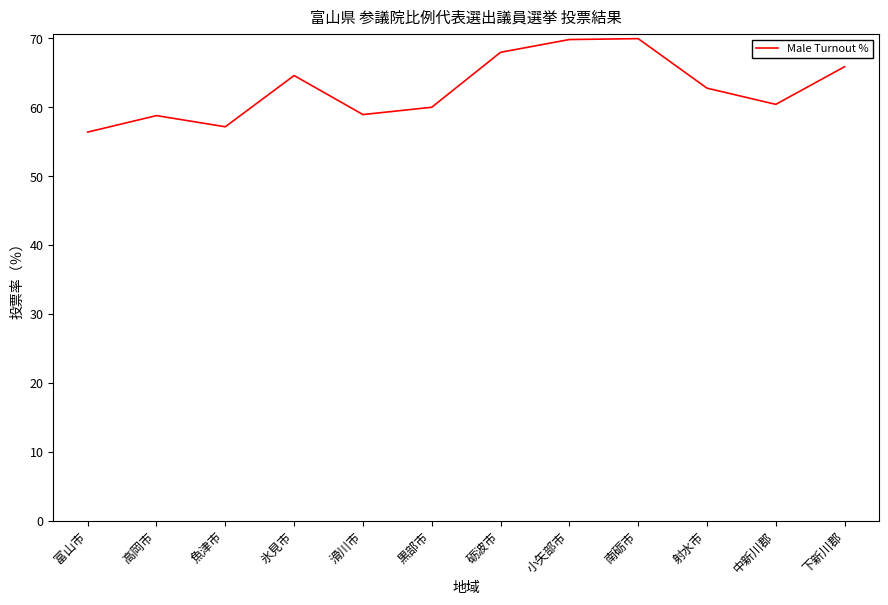

What position from the right is 高岡市?

11